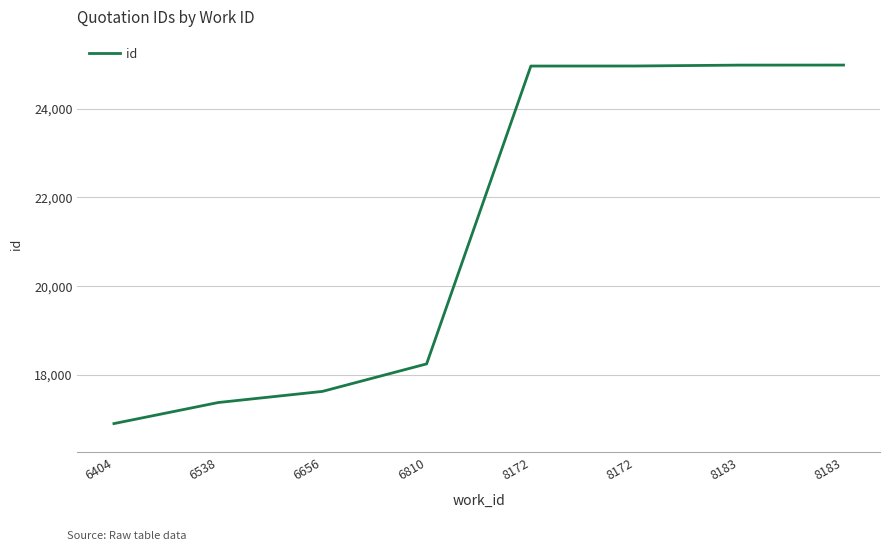

How many series are shown in this chart?

1